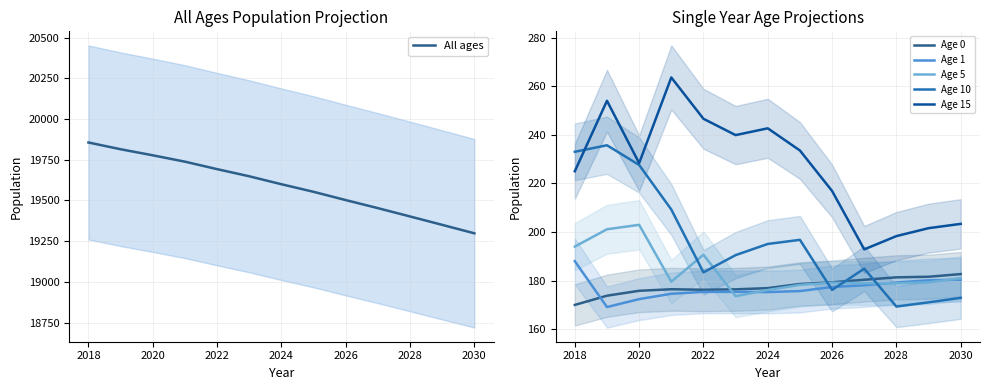

What is the difference between the Age 5 values at 2028 and 2018?

15.1